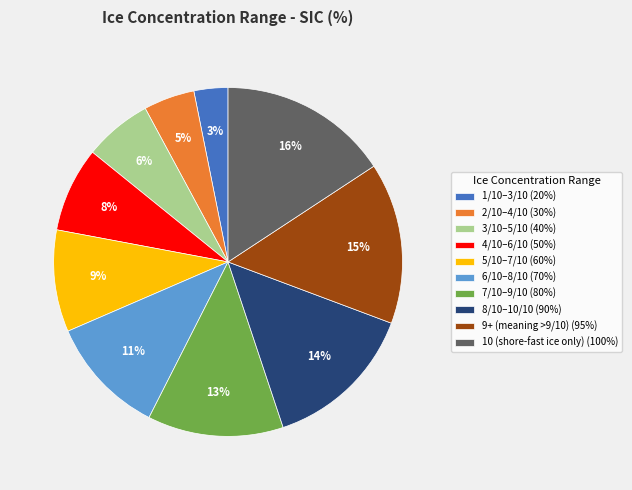

Between 9+ (meaning >9/10) (95%) and 6/10–8/10 (70%), which is larger?

9+ (meaning >9/10) (95%)